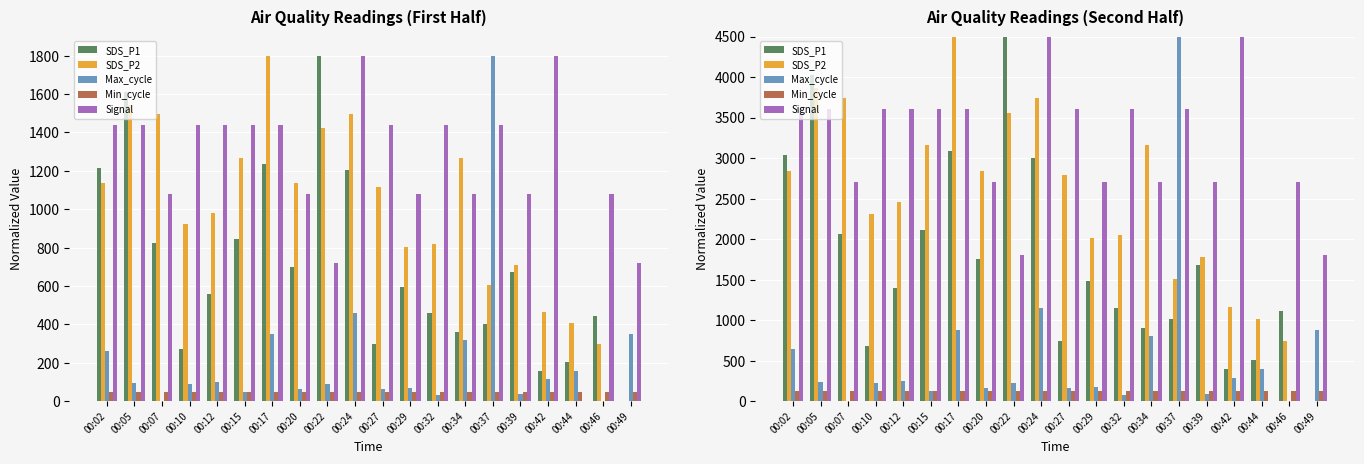

At 00:39, list the series in order from largest to smallest.

Signal, SDS_P2, SDS_P1, Min_cycle, Max_cycle